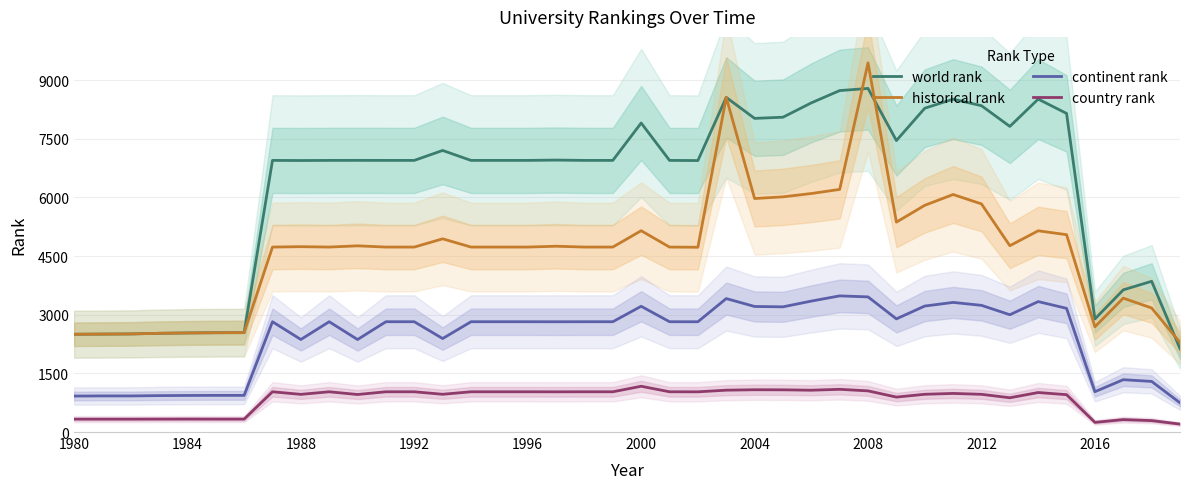

What is the minimum value for country rank?

203.0